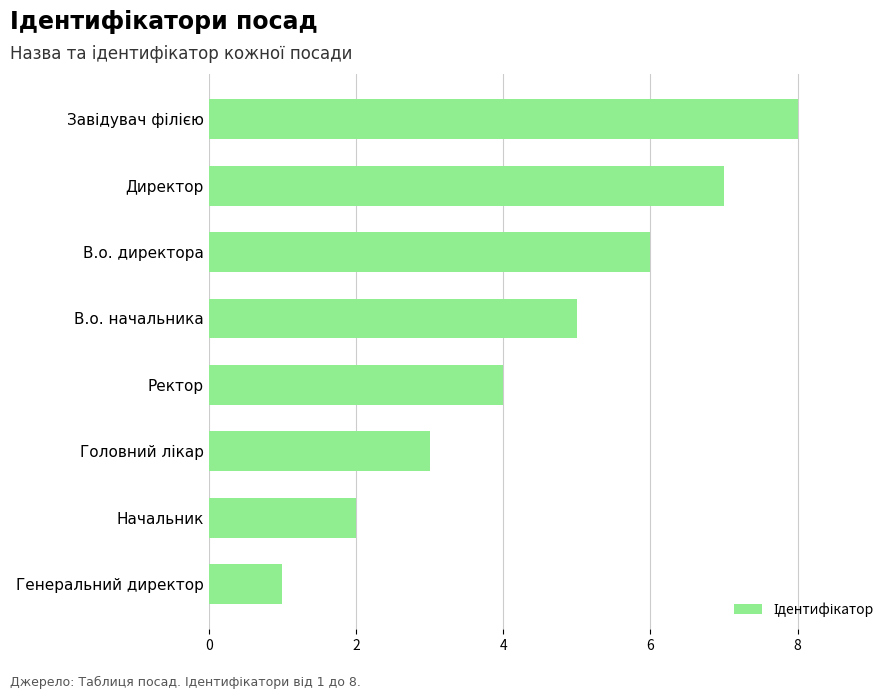

Reading top to bottom, list all the values displayed in this chart.

8	7	6	5	4	3	2	1